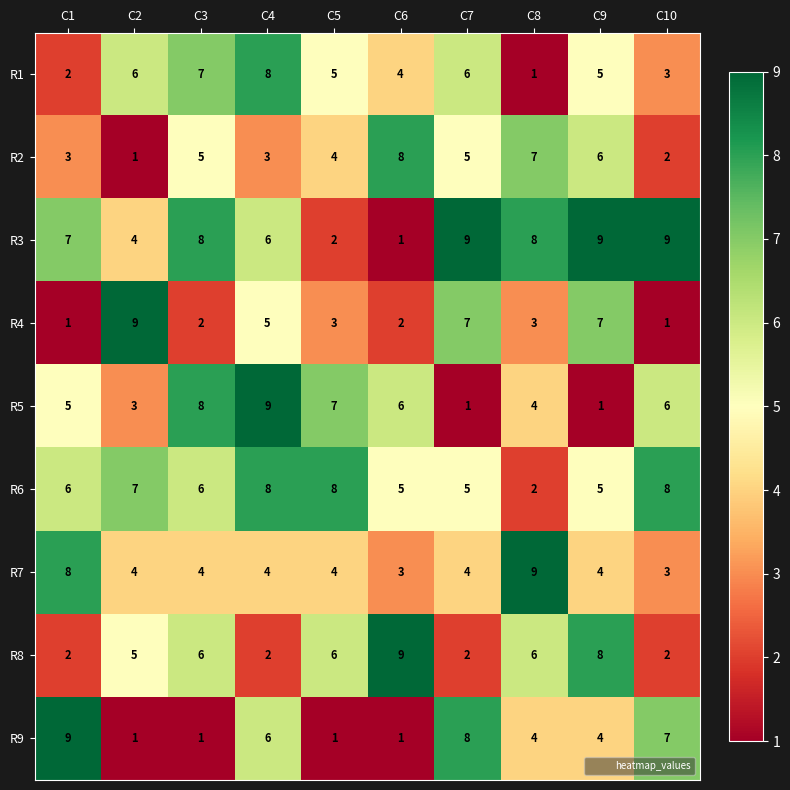

What is the difference between the maximum and minimum values in the R4 series?

8